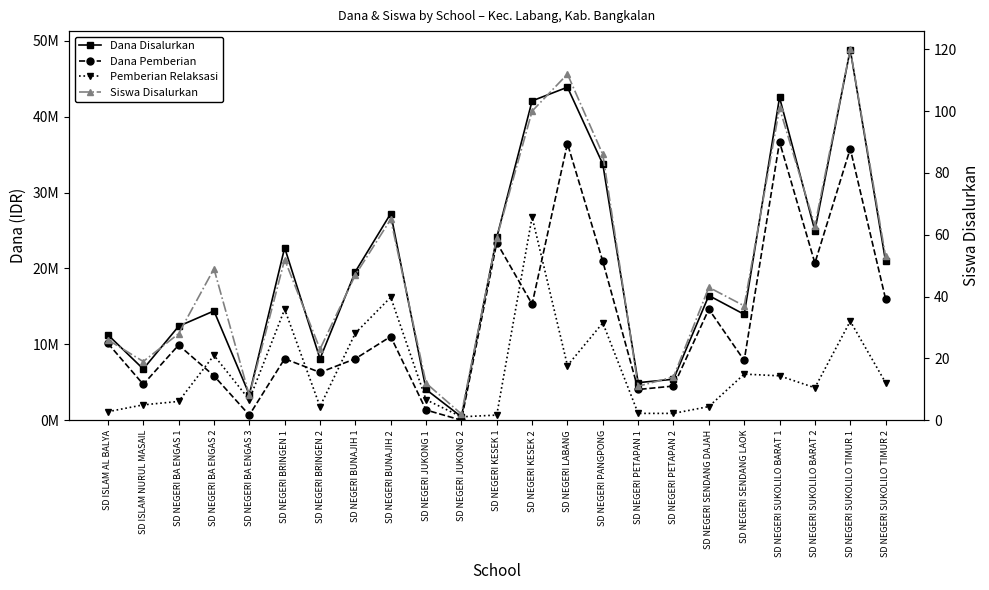

True or false: Pemberian Relaksasi and Siswa Disalurkan cross at least once.

False